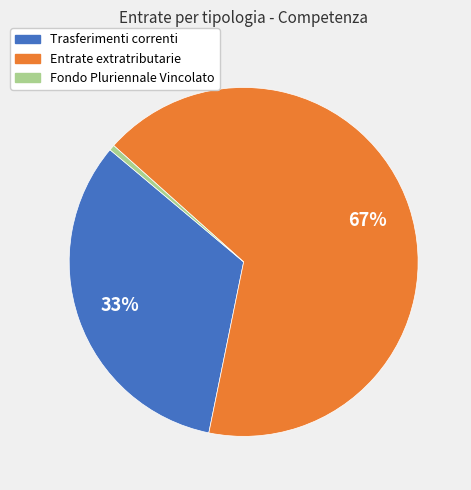

To the nearest percent, what percentage of the pie is Fondo Pluriennale Vincolato?

1%